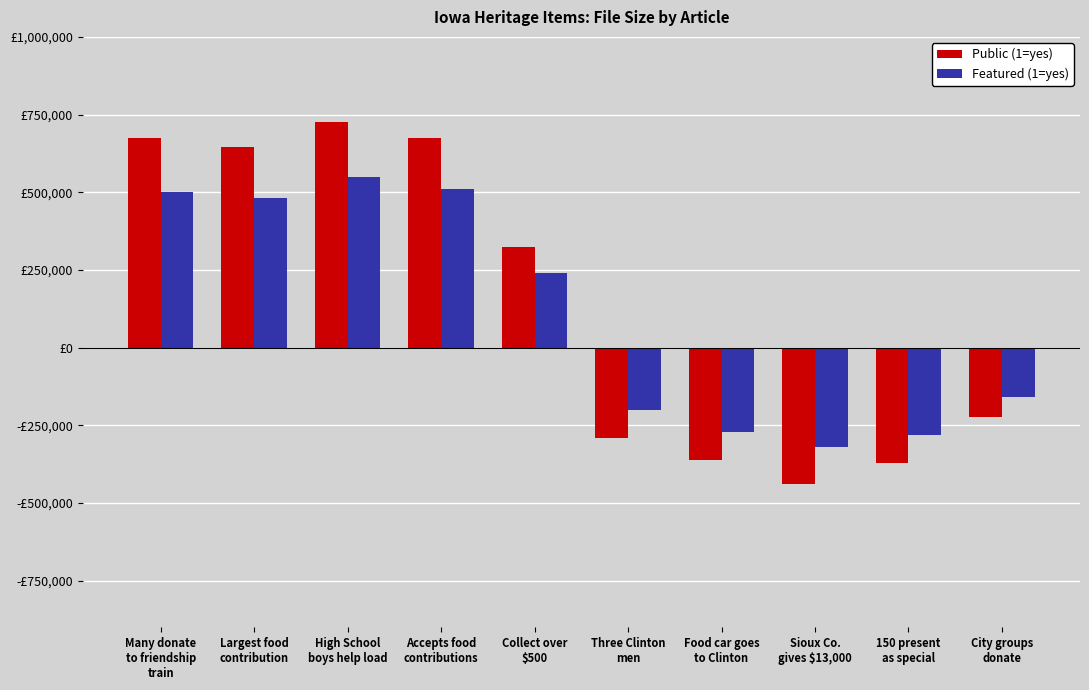

Rank the series by their maximum value, from lowest to highest.

Featured (1=yes), Public (1=yes)